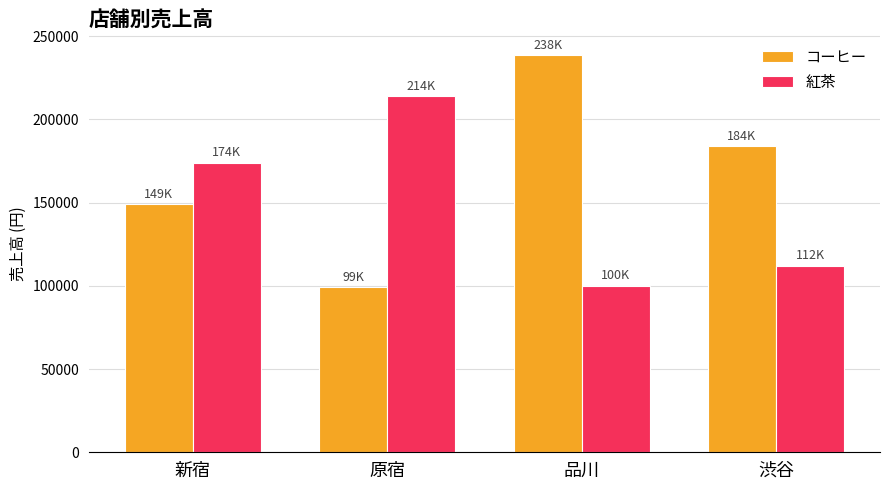

Rank the series by their average value, from highest to lowest.

コーヒー, 紅茶